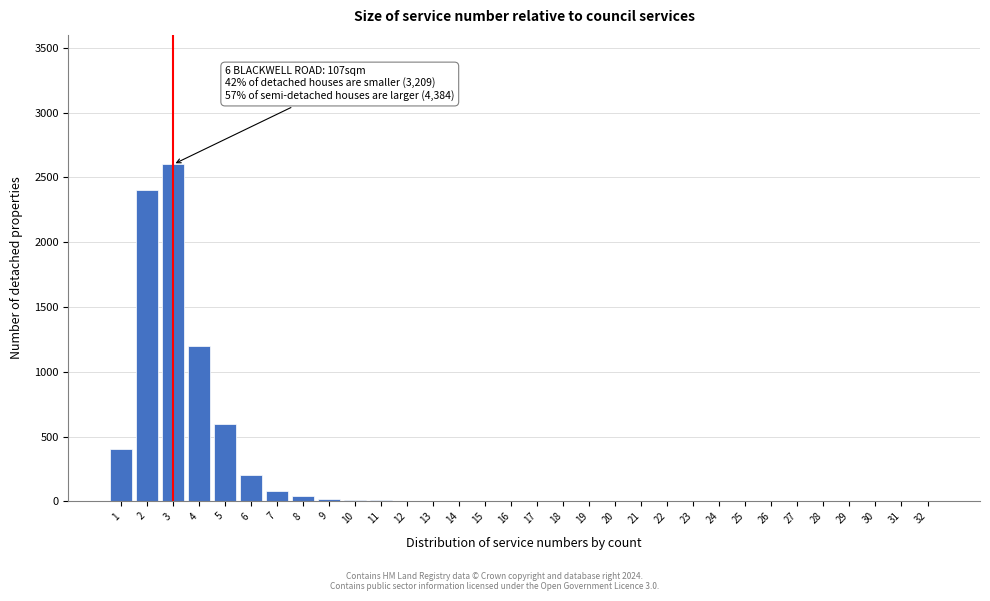

The value at 1 is 139. True or false?

False